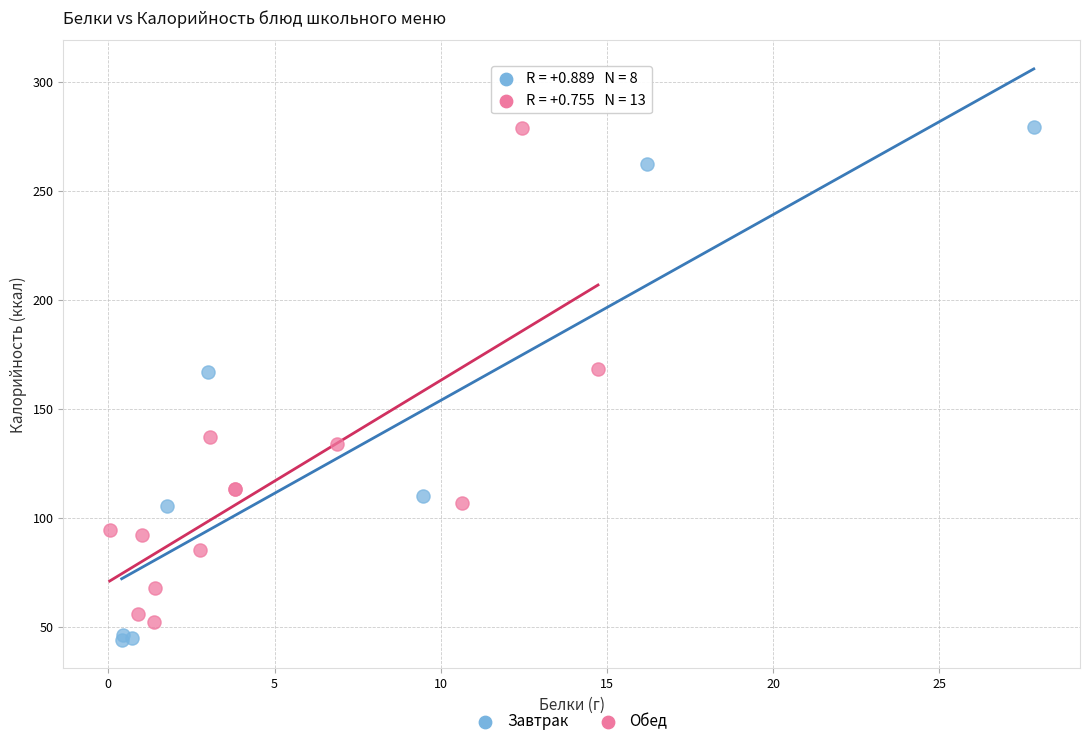

What are all the series names shown in the legend?

Завтрак, Обед